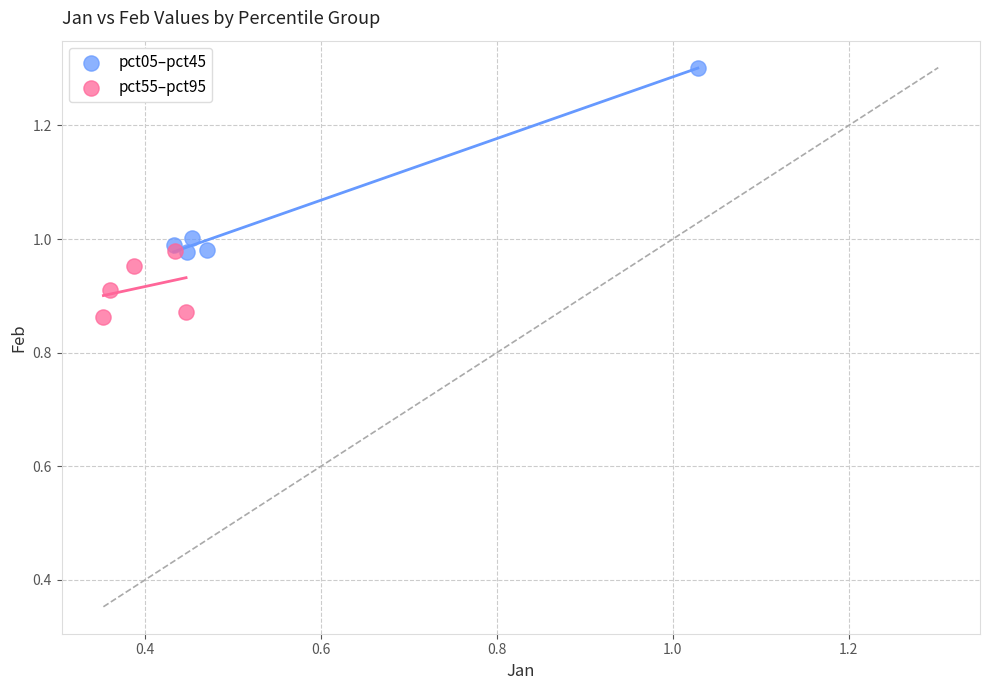

What are all the series names shown in the legend?

pct05–pct45, pct55–pct95